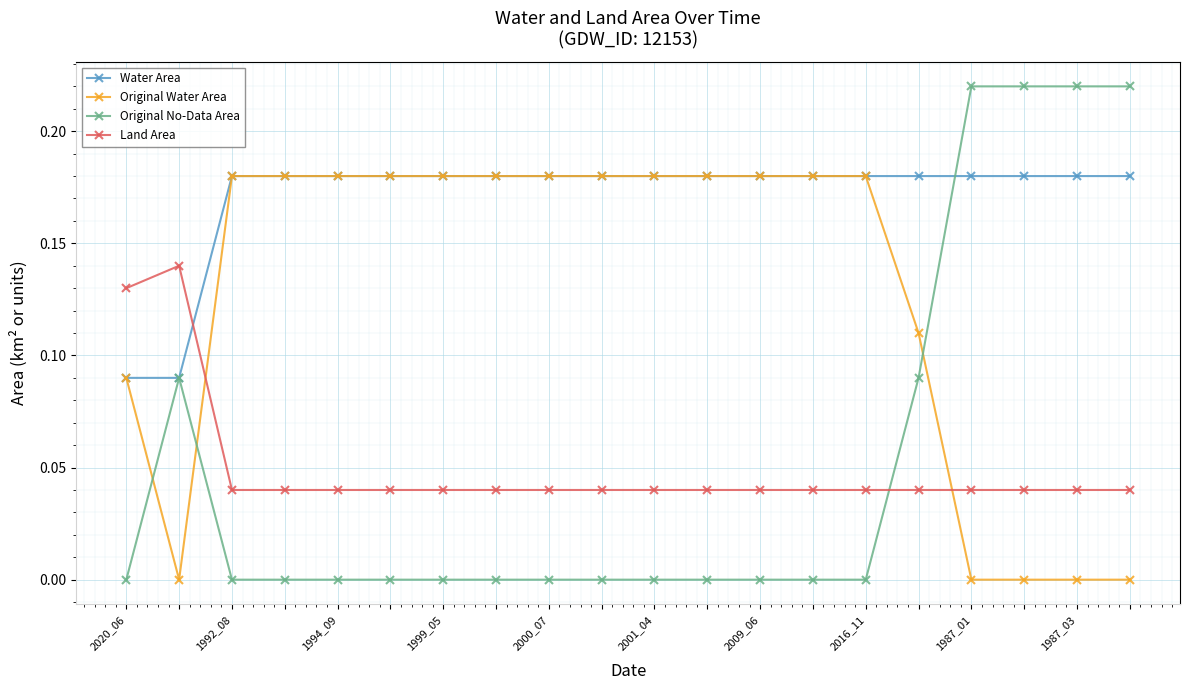

Which series has the largest range (max minus min)?

Original No-Data Area